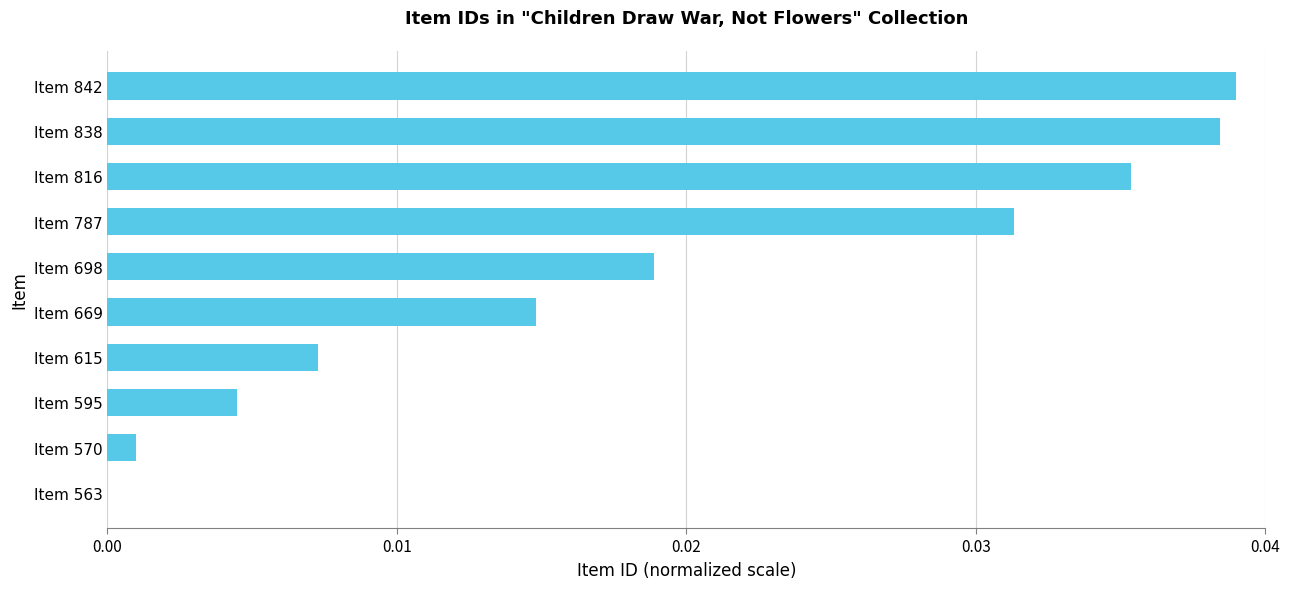

The chart shows a value of 0.0 at Item 838. True or false?

True